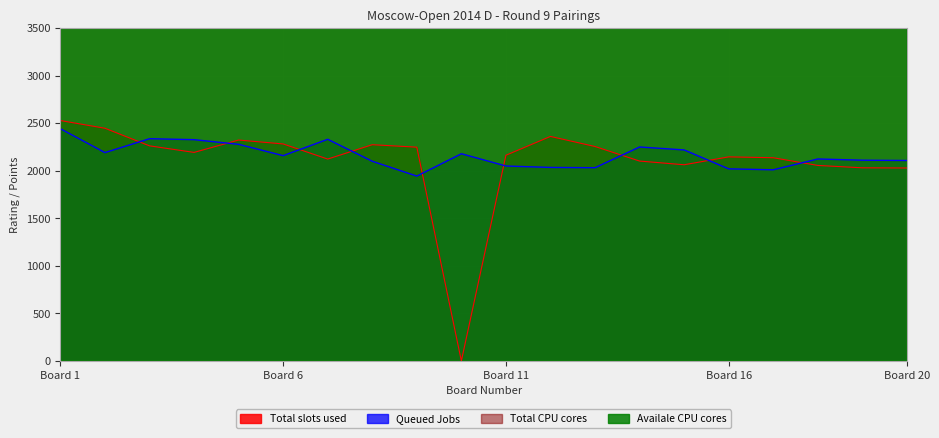

The value of Queued Jobs at Board 20 is 2108. True or false?

True